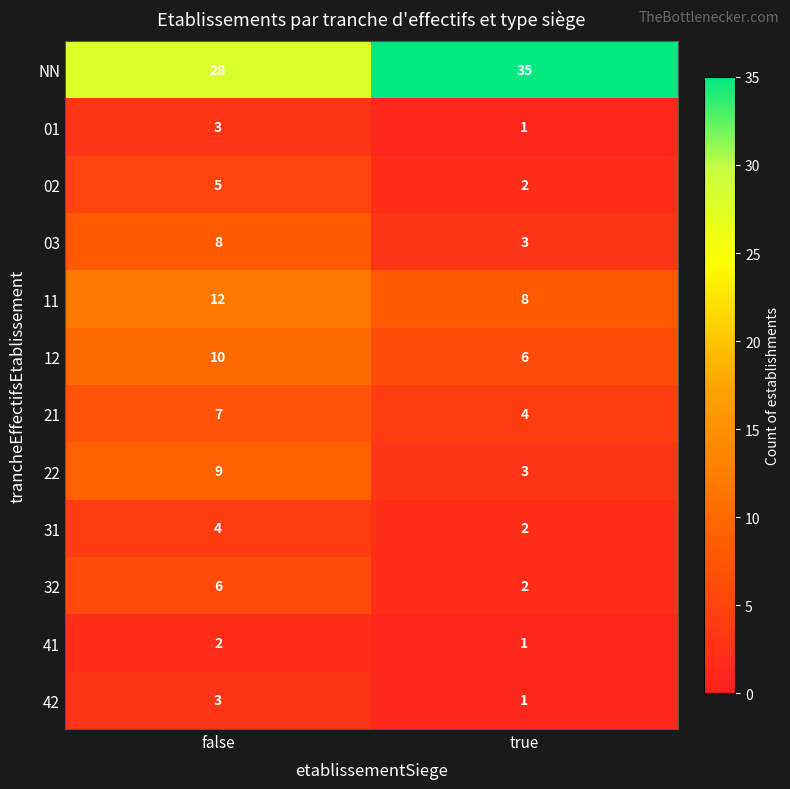

Reading right to left, what are all the values shown in this chart?

NN: true=35	false=28
01: true=1	false=3
02: true=2	false=5
03: true=3	false=8
11: true=8	false=12
12: true=6	false=10
21: true=4	false=7
22: true=3	false=9
31: true=2	false=4
32: true=2	false=6
41: true=1	false=2
42: true=1	false=3